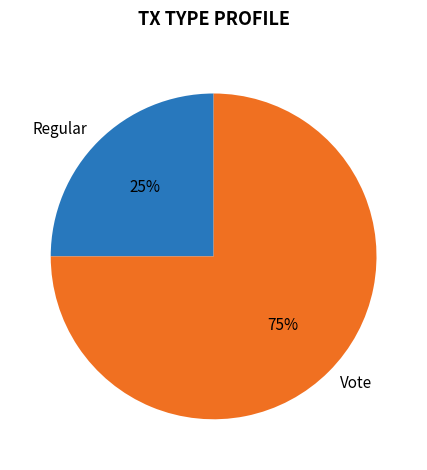

To the nearest percent, what percentage of the pie is Regular?

25%